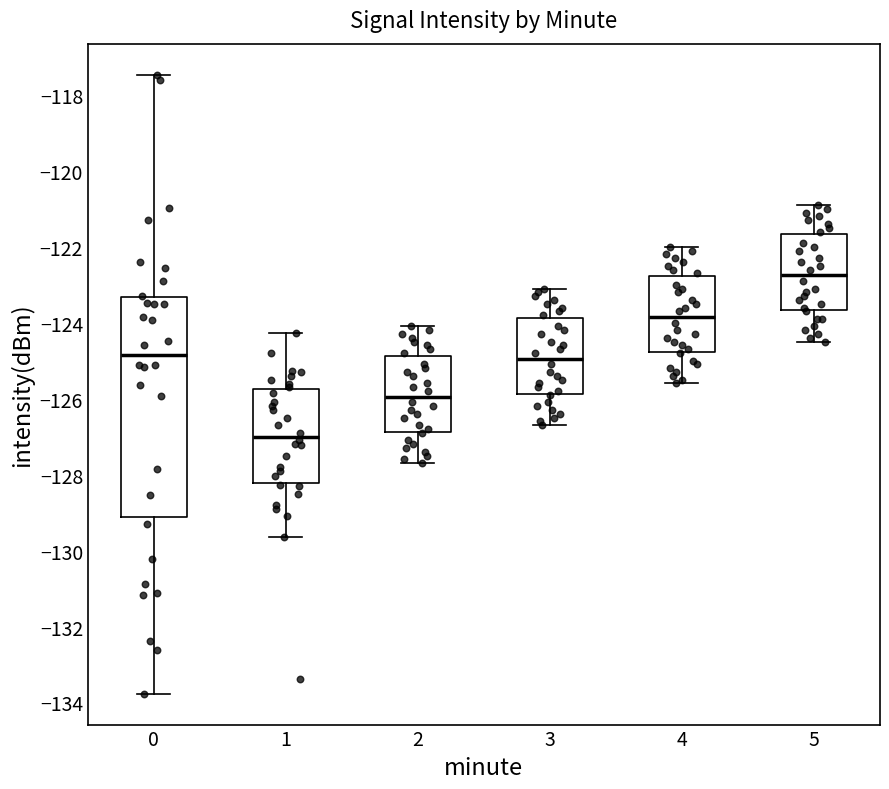

Which box's median line is the highest?

5